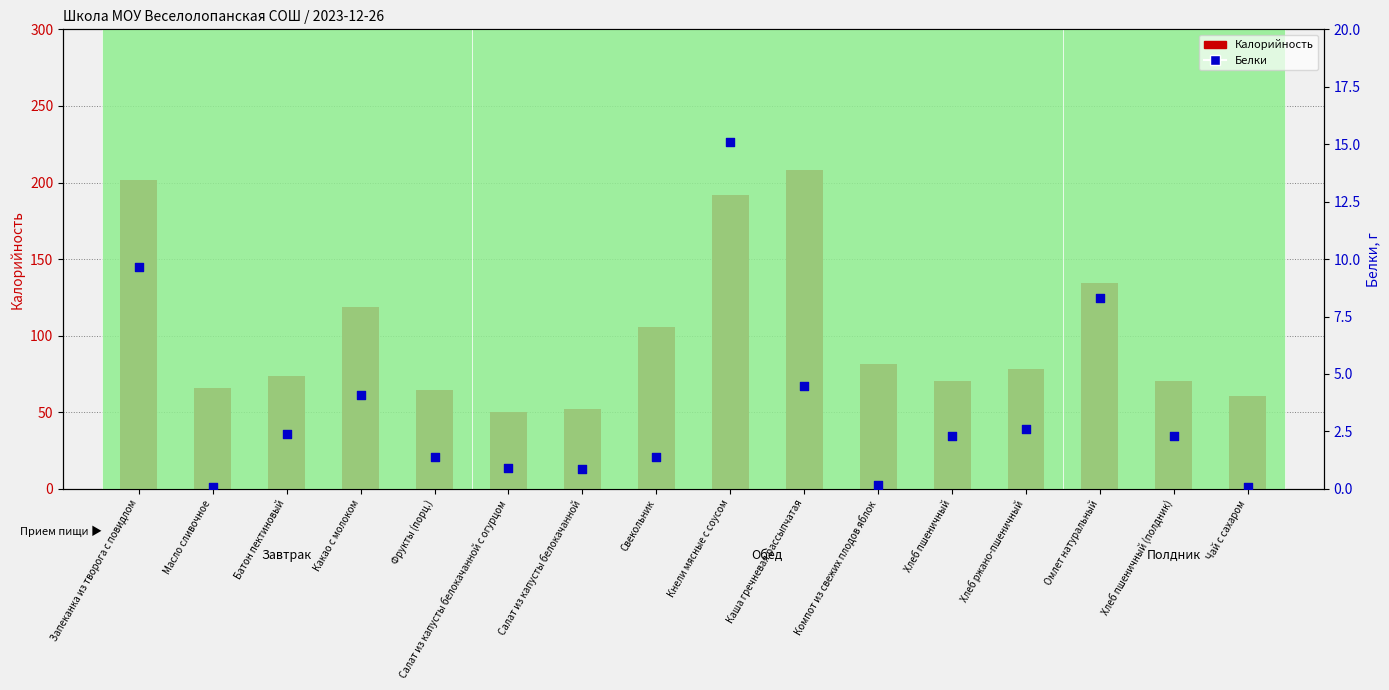

Which series contains the lowest Y value?

Белки